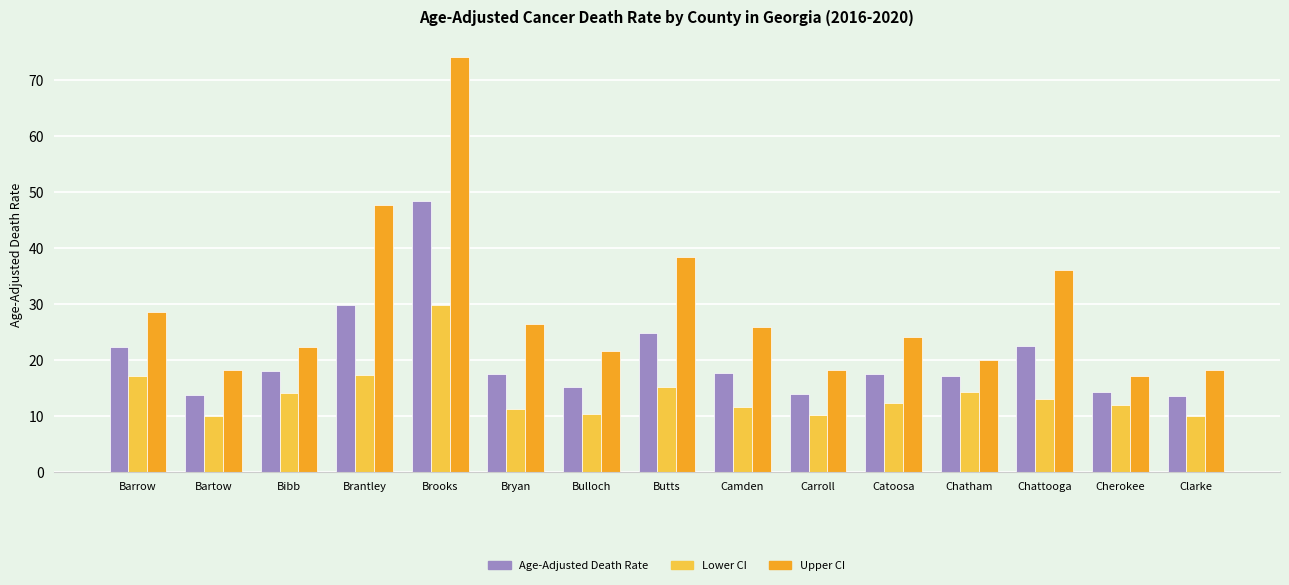

How many bars are there in total?

45